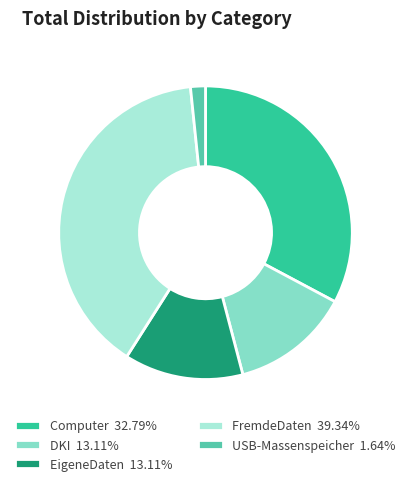

How many segments does this pie chart have?

5